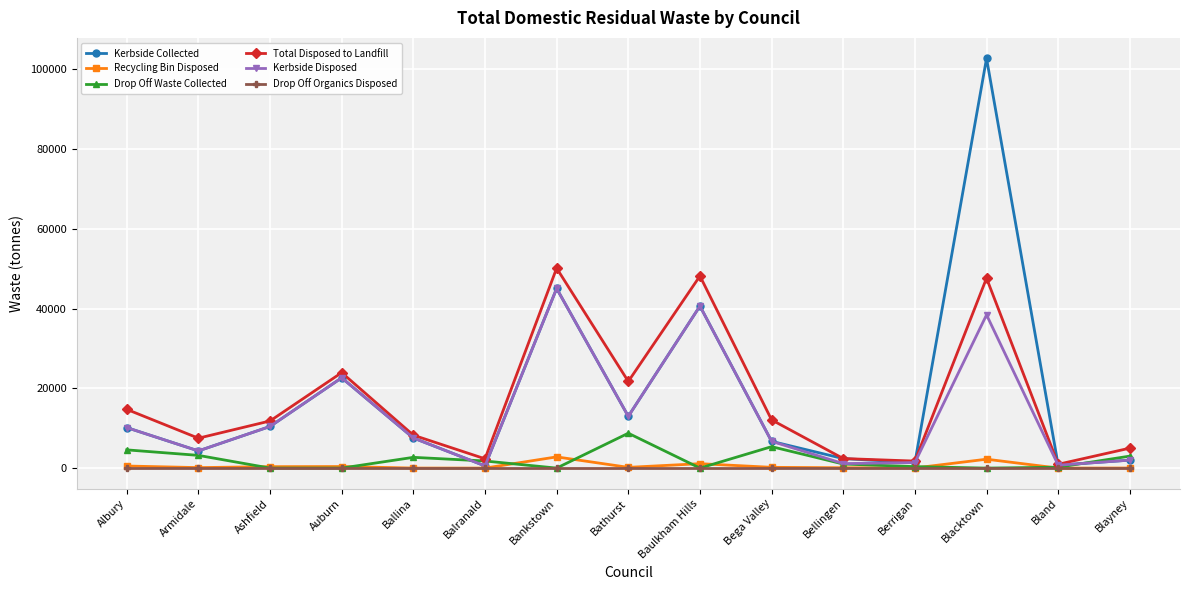

Which series has the widest spread of values?

Kerbside Collected